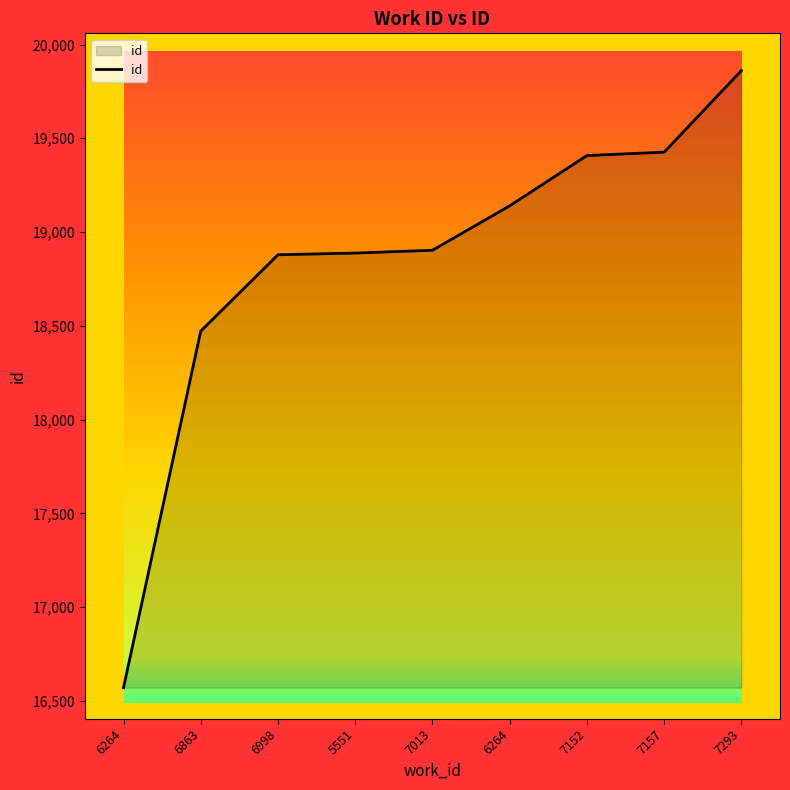

Reading left to right, list all the values displayed in this chart.

16571	18472	18879	18888	18903	19140	19408	19426	19861